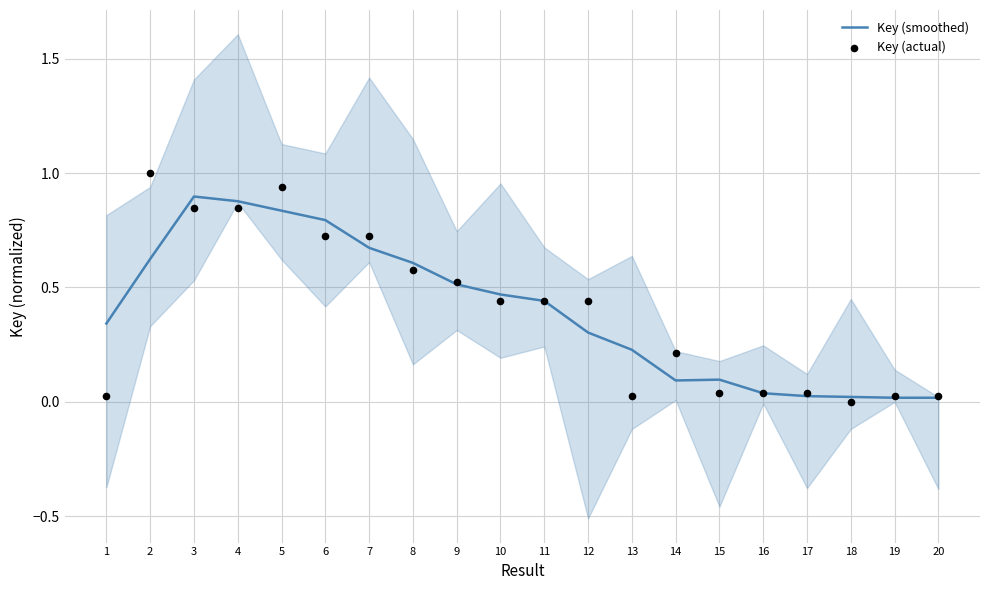

Which series contains the lowest Y value?

Key (actual)